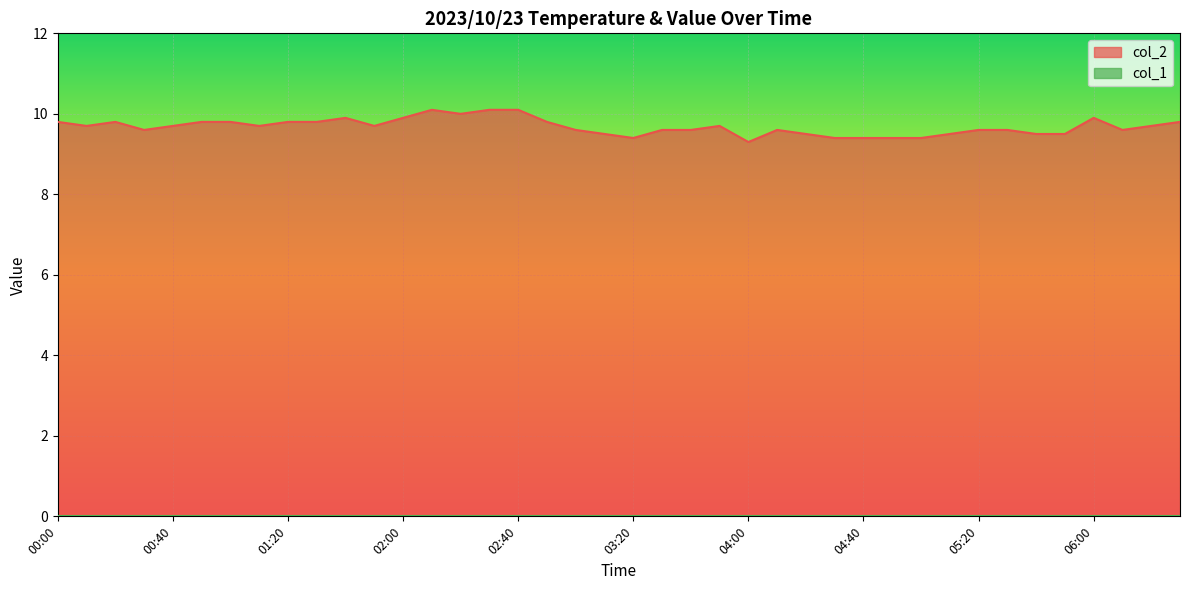

What is the greatest value displayed?

10.1